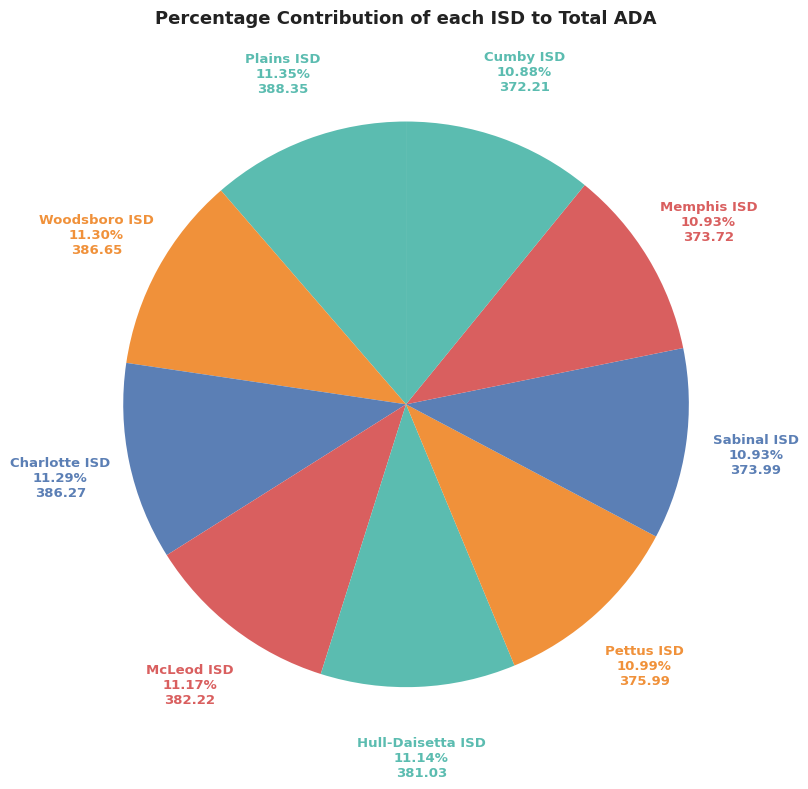

Is there a majority slice in this chart?

No